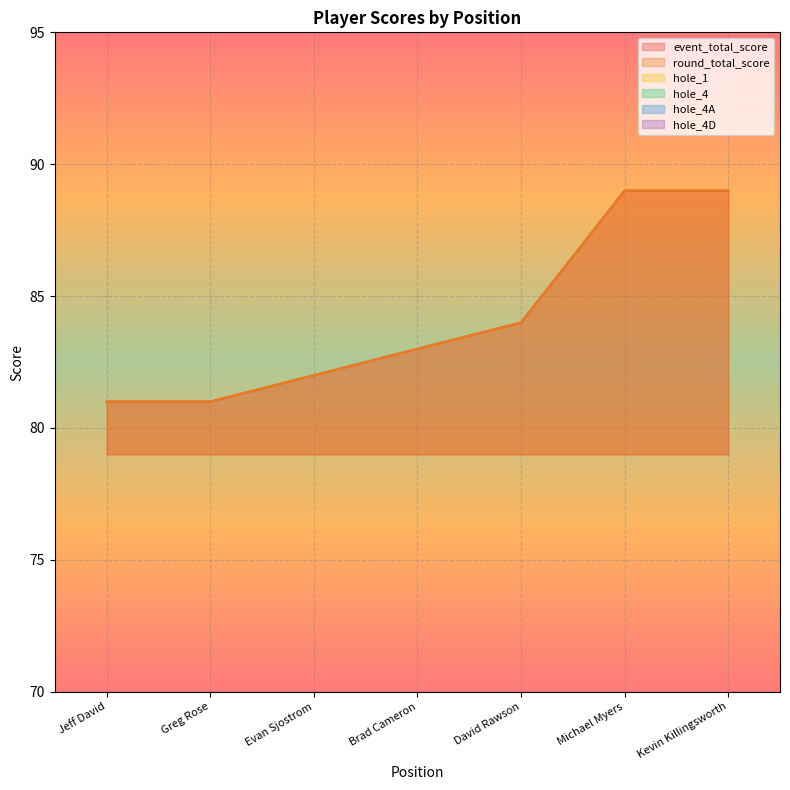

At which category does the chart reach its minimum across all series?

Jeff David